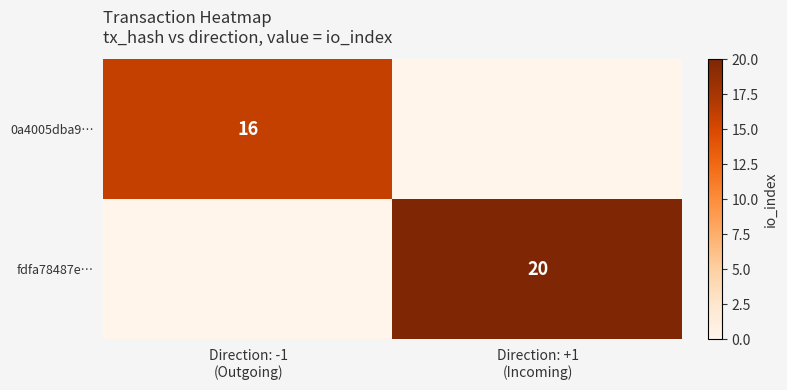

Which label corresponds to the smallest value in the chart?

Direction: +1
(Incoming)